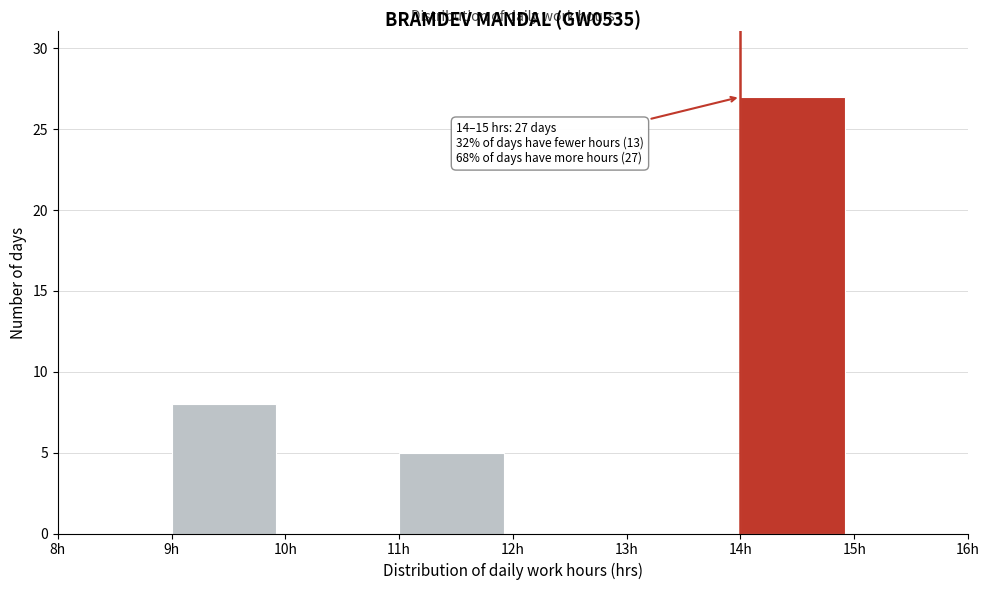

Which range on the x-axis has the tallest bar?

14 to 15